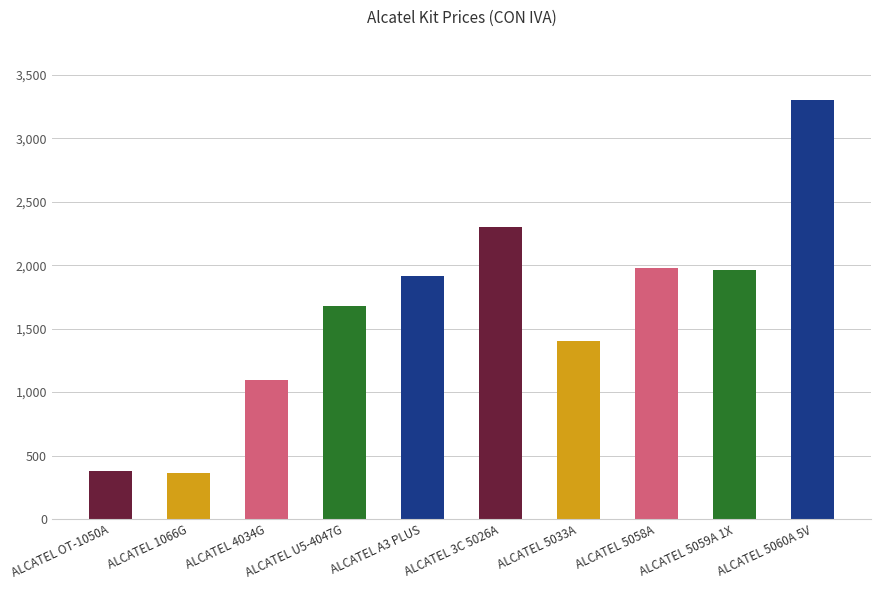

What is the label of the 3rd bar from the left?

ALCATEL 4034G